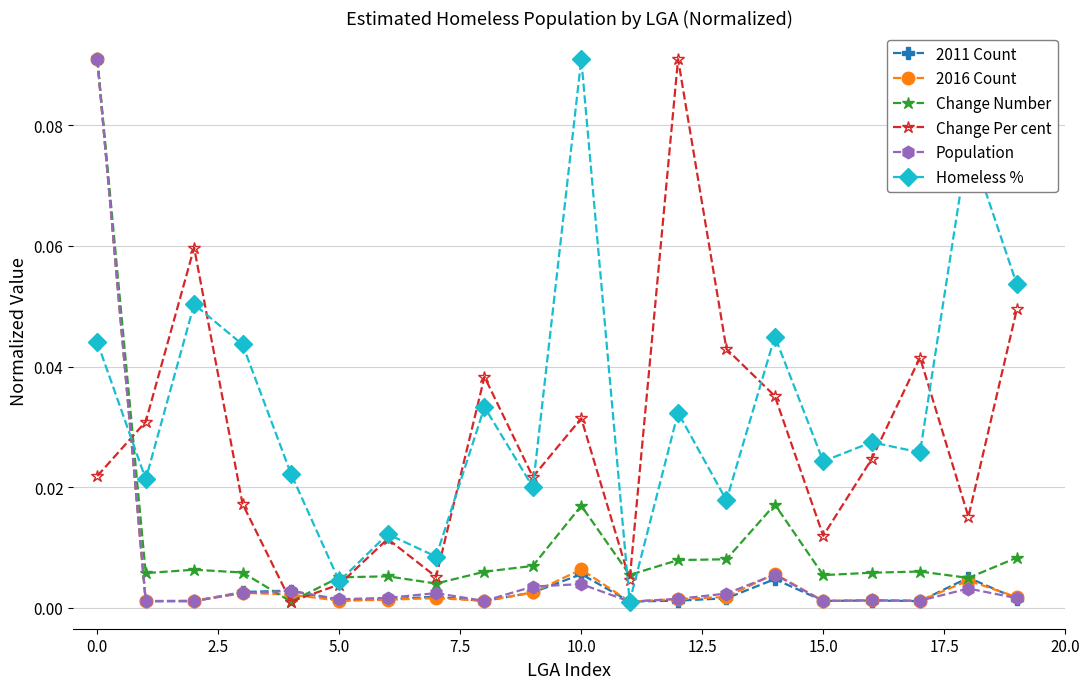

What are all the series names shown in the legend?

2011 Count, 2016 Count, Change Number, Change Per cent, Population, Homeless %